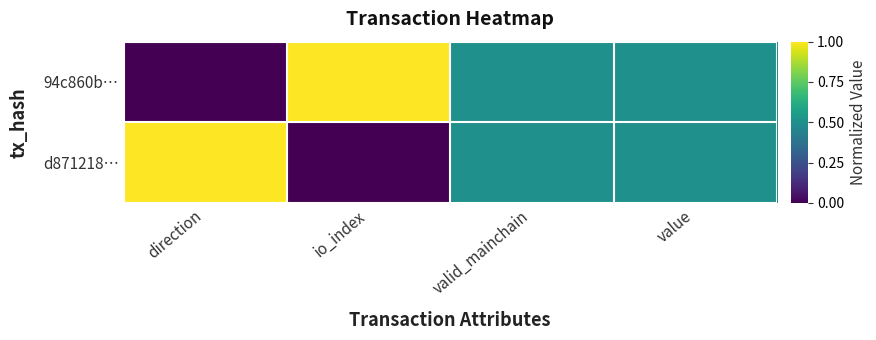

Which category has the highest value across all series?

io_index